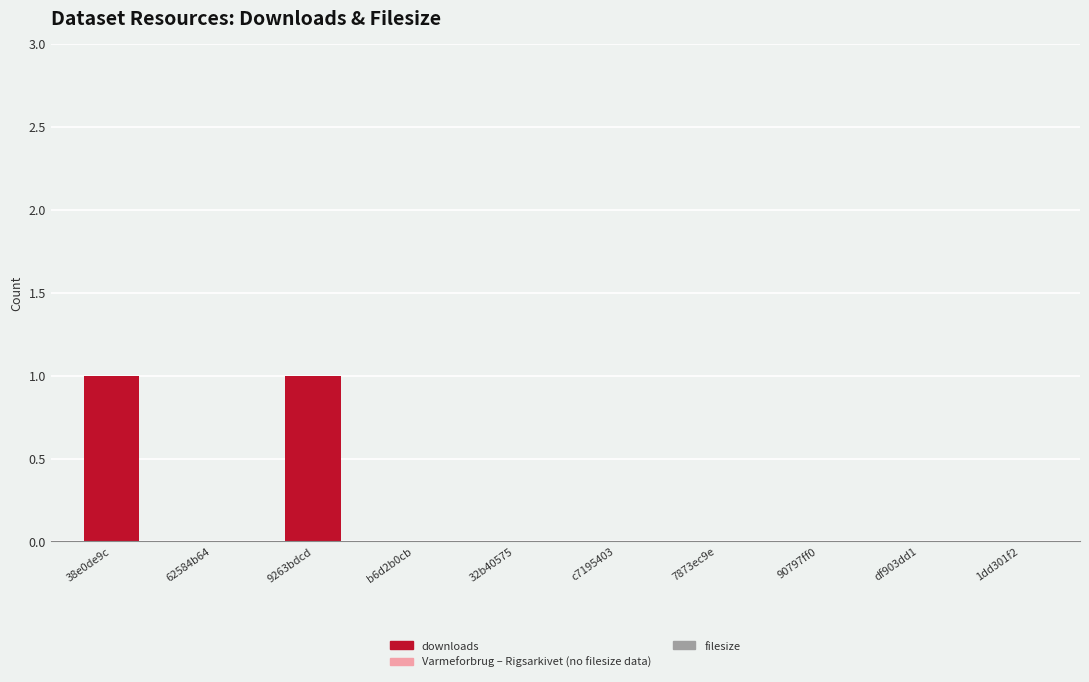

The value at 9263bdcd is 1. True or false?

True